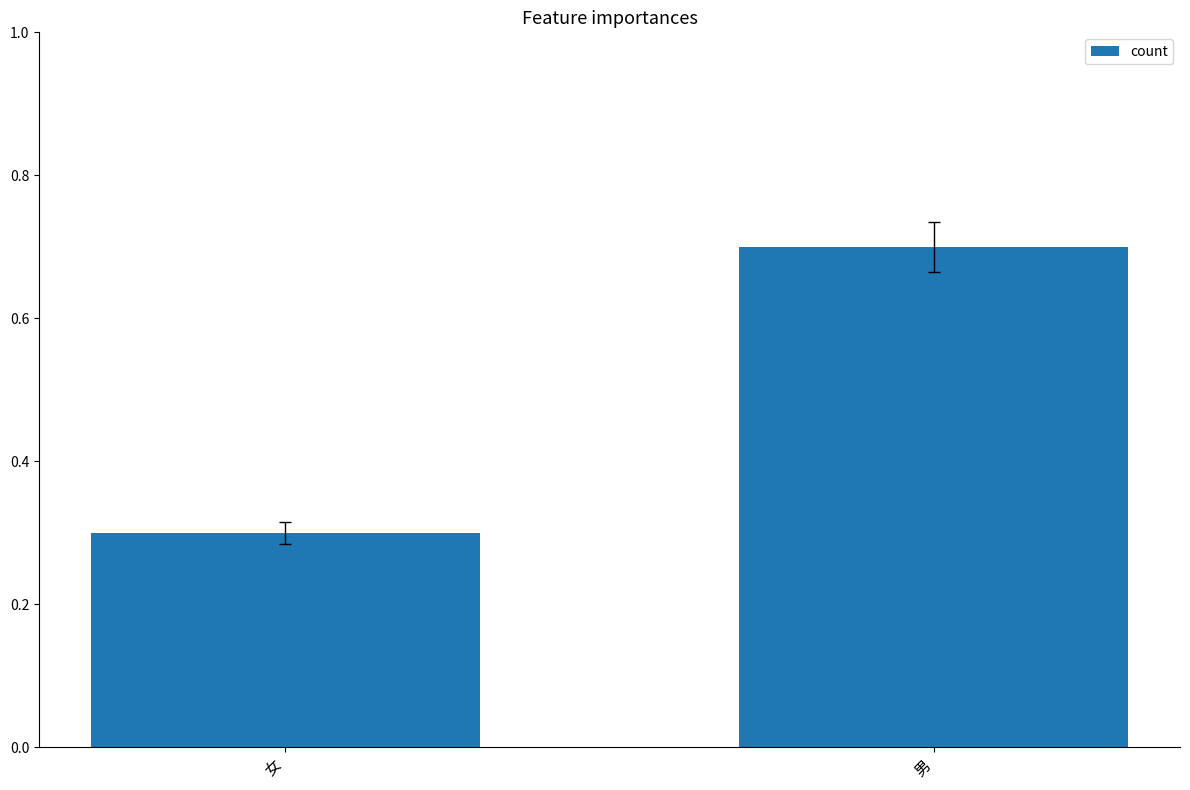

What is the change in value from 女 to 男?

+0.4